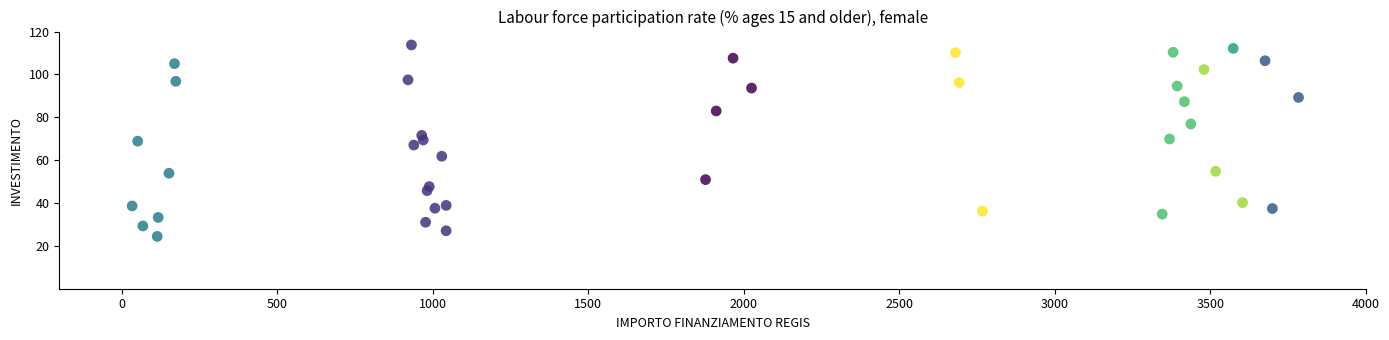

What is the range of Y values (max minus min)?

89.3